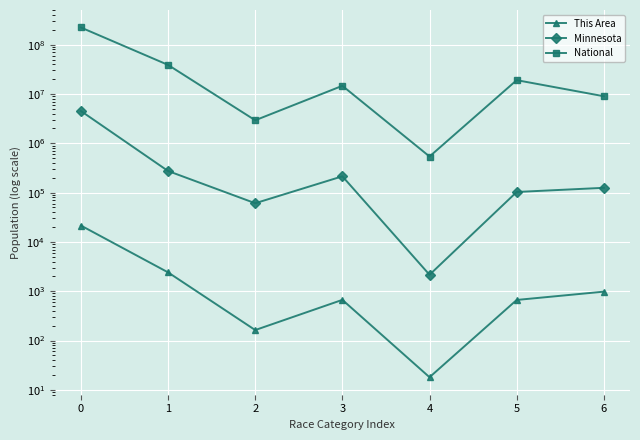

Where is Minnesota nearest to the value 2263109?

1